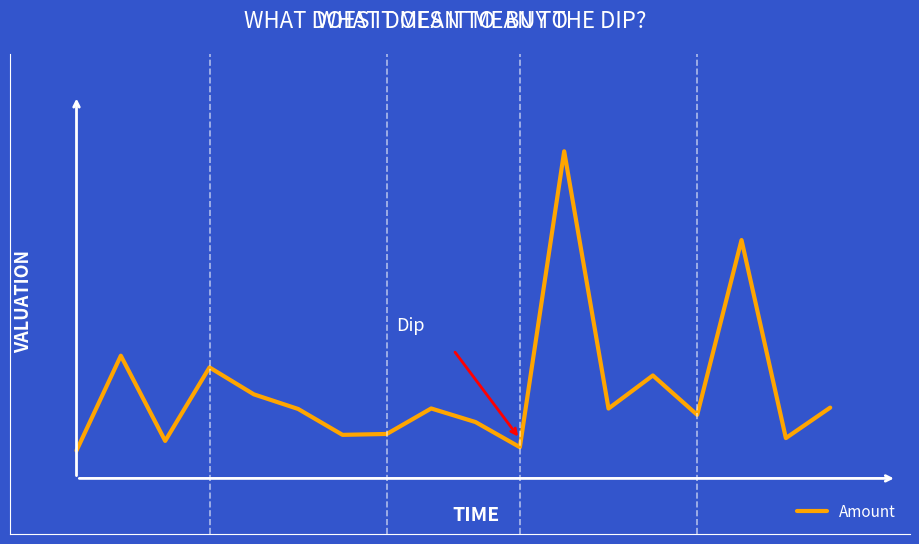

Does the chart have visible grid lines?

No